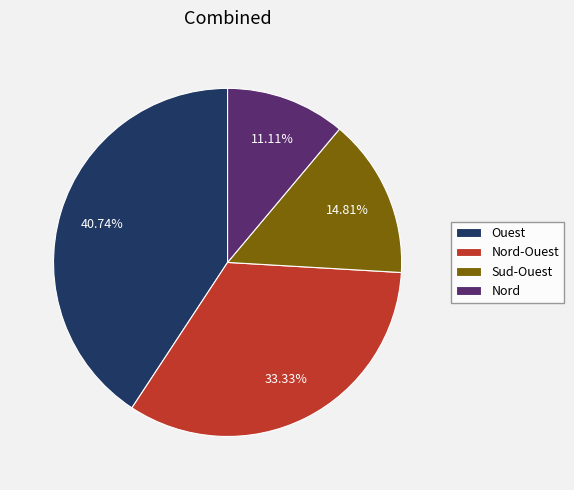

What percentage is NOT represented by Nord-Ouest?

66.7%